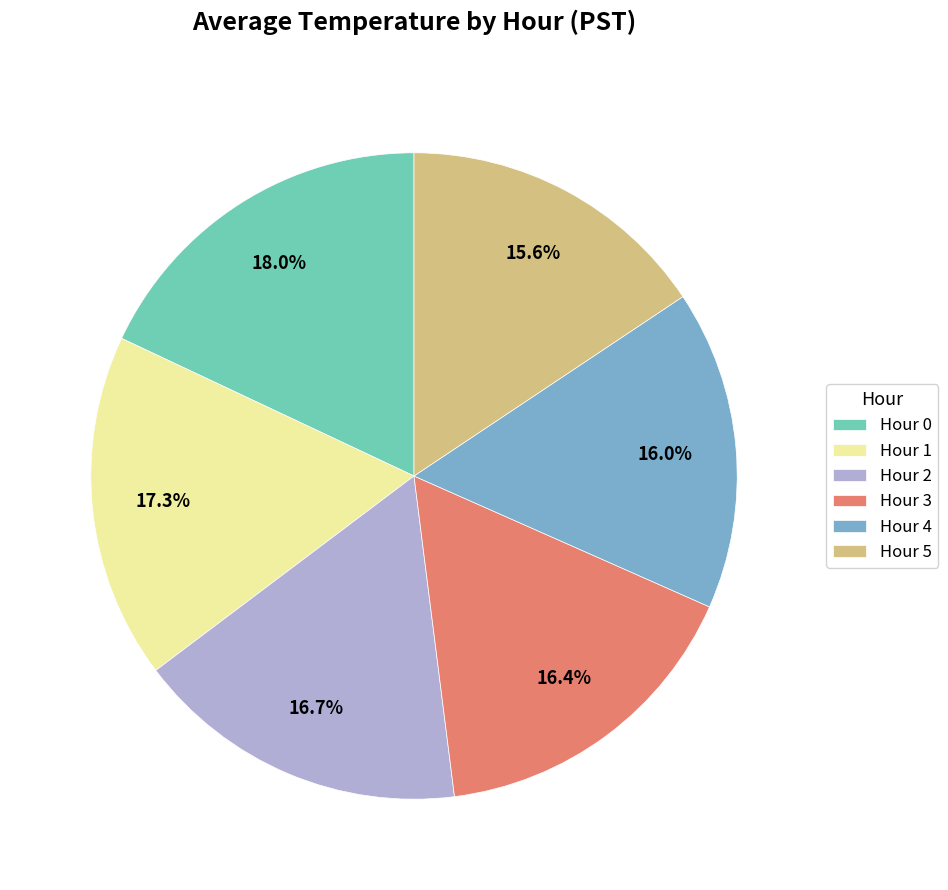

Count the number of slices in the pie.

6